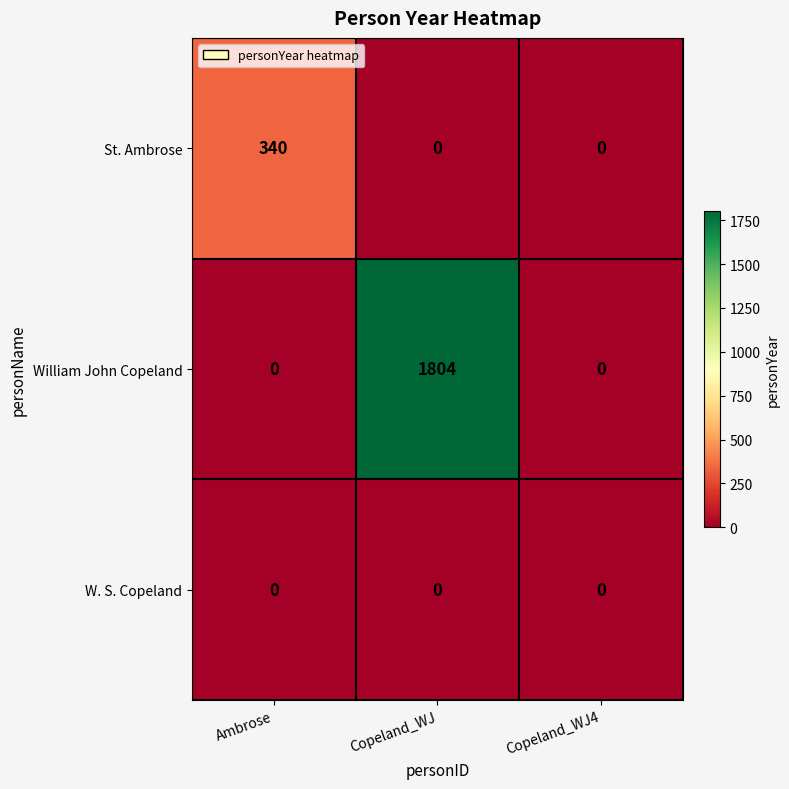

How many data points does each series have?

3